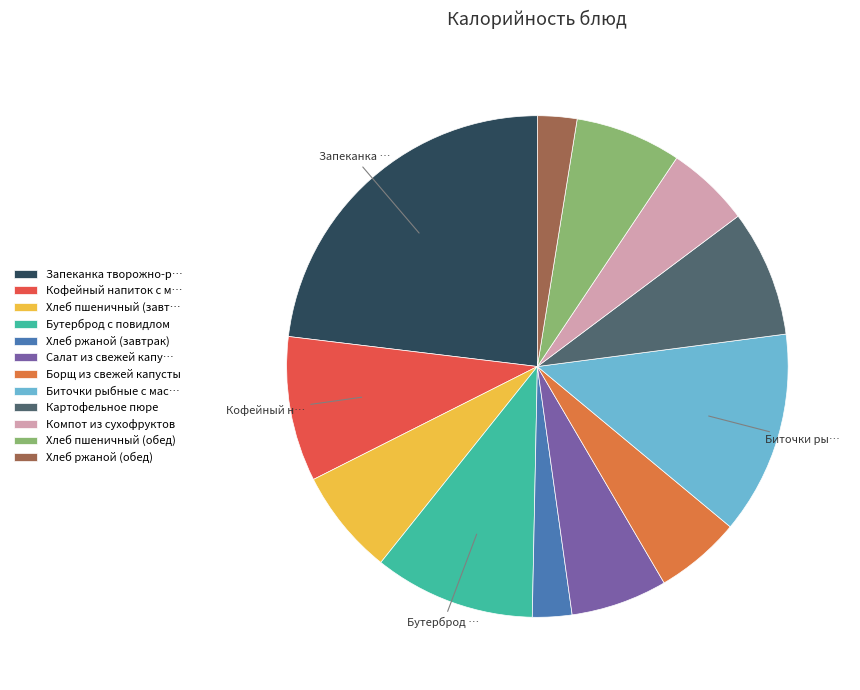

What is the largest slice in the pie chart?

Запеканка творожно-р…